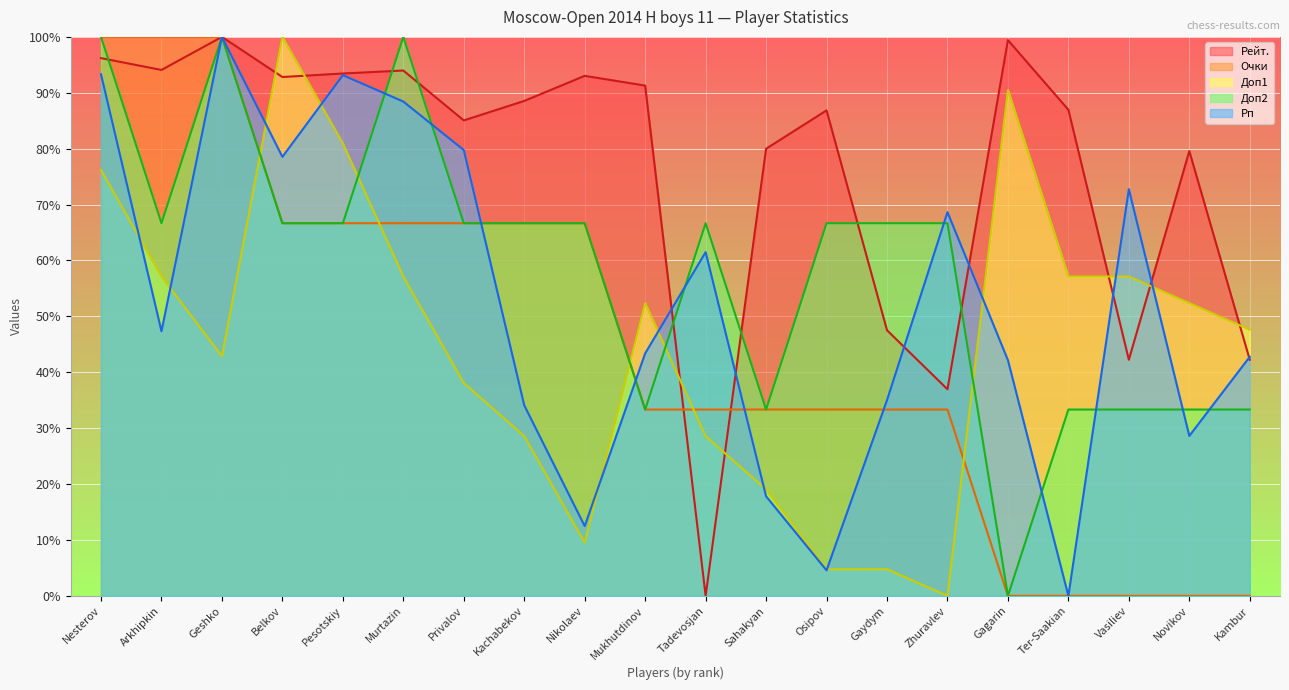

What is the difference between the maximum and minimum values in the Доп2 series?

100.0